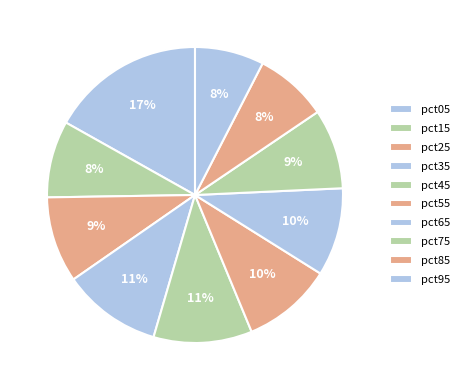

Rank the categories by value from lowest to highest.

pct95, pct85, pct15, pct75, pct25, pct65, pct55, pct45, pct35, pct05